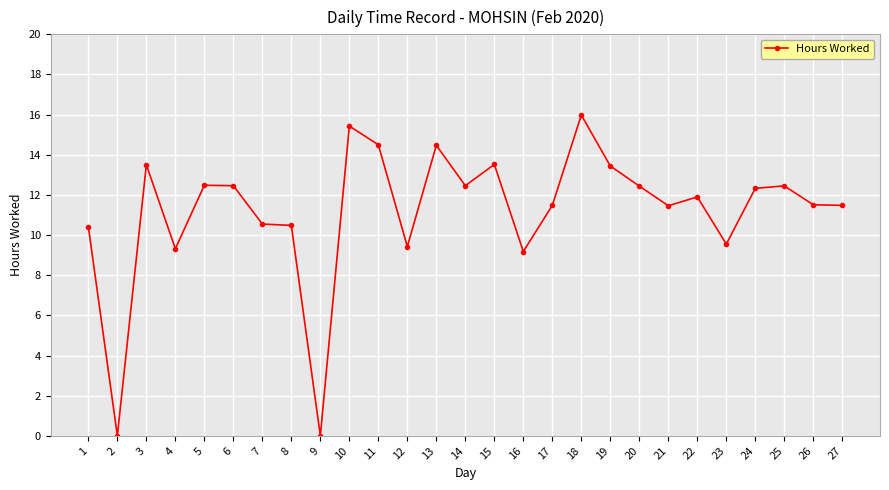

How many data points are above 11?

18